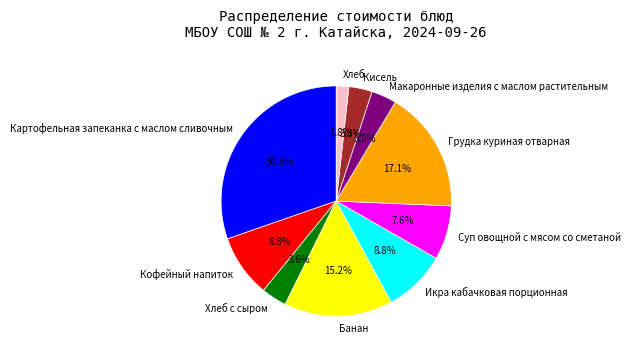

To the nearest percent, what portion does Хлеб с сыром represent?

4%